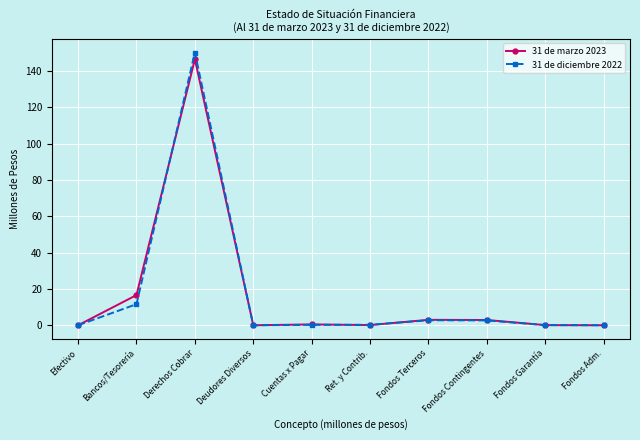

Is this an area chart (filled region under the line)?

No